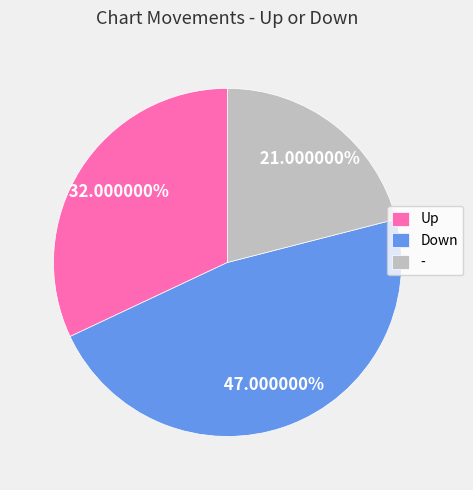

Does any single category account for the majority?

No